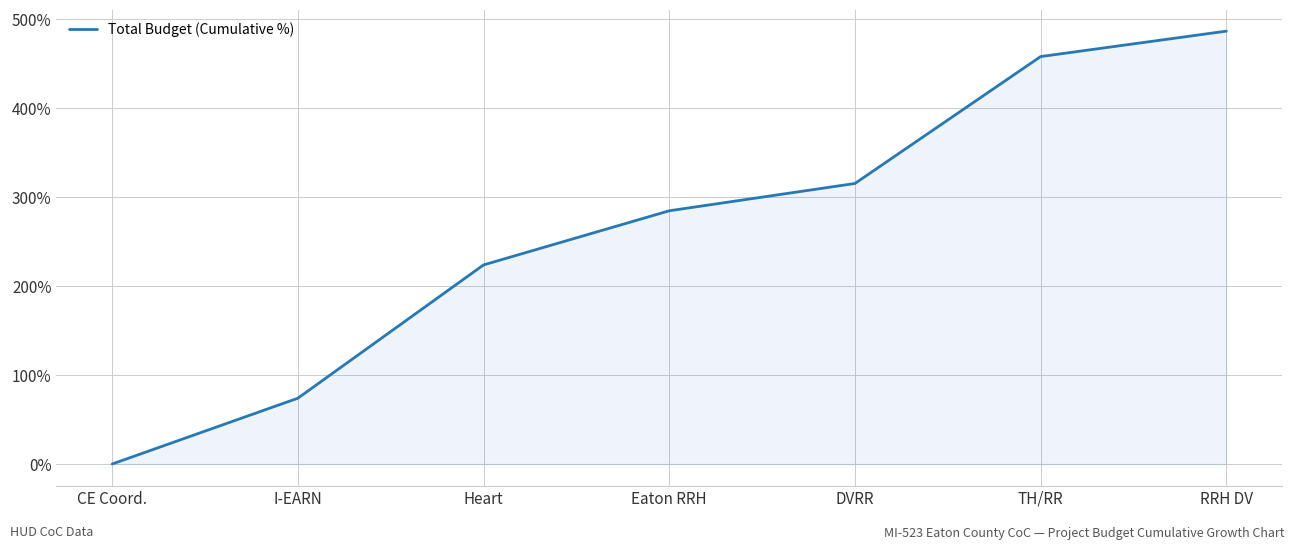

What is the difference between the second highest and minimum values?

458.0